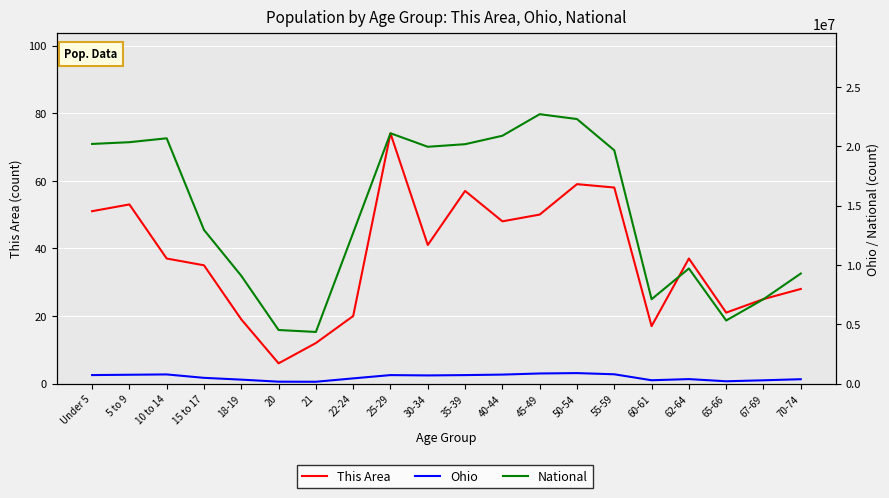

Which series changed the most between 30-34 and 60-61?

National